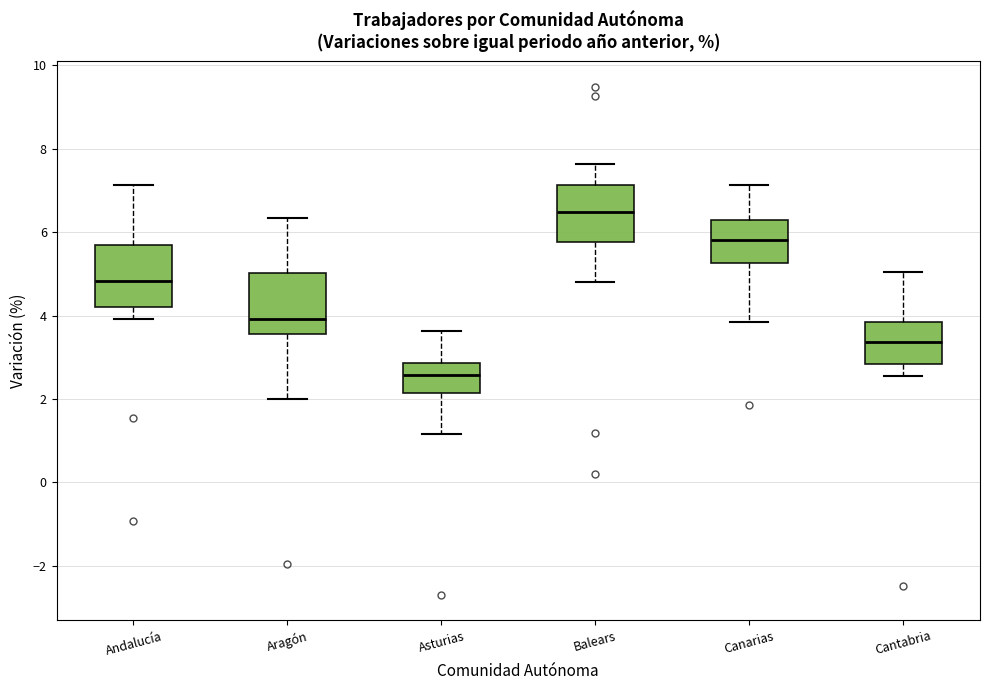

Reading left to right, transcribe this box plot: for each box, give where its median line is, the range the box spans, and where its two whiskers end, as read against the y-axis. The values are not printed on the chart, so give them approximately, as read against the axis.

Andalucía: median 4.8, box 4.2 to 5.8, whiskers 4.0 to 7.2
Aragón: median 4.0, box 3.6 to 5.0, whiskers 2.0 to 6.4
Asturias: median 2.6, box 2.2 to 2.8, whiskers 1.2 to 3.6
Balears: median 6.4, box 5.8 to 7.2, whiskers 4.8 to 7.6
Canarias: median 5.8, box 5.2 to 6.2, whiskers 3.8 to 7.2
Cantabria: median 3.4, box 2.8 to 3.8, whiskers 2.6 to 5.0